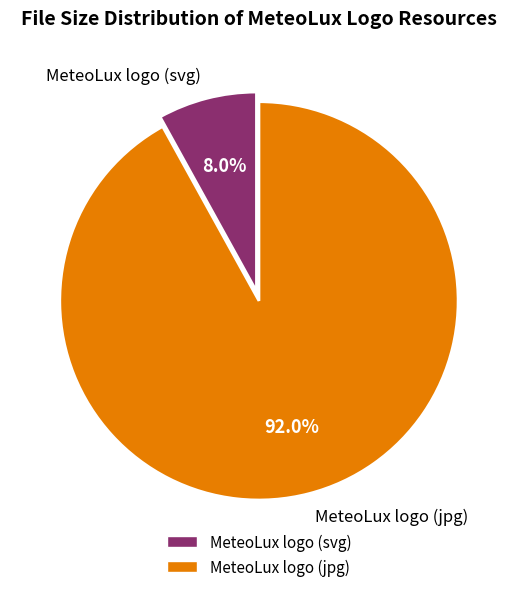

To the nearest percent, what portion does MeteoLux logo (jpg) represent?

92%